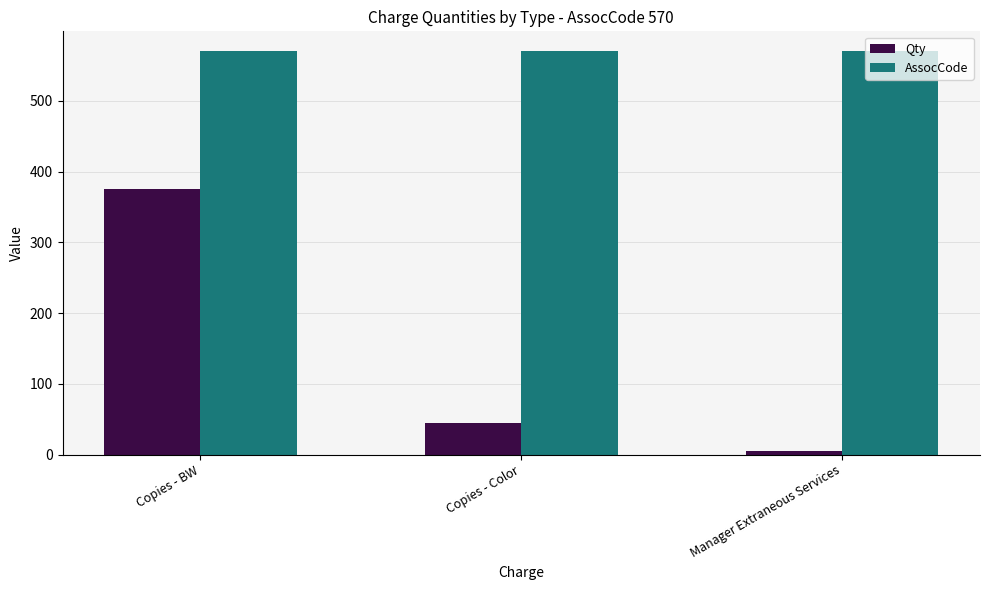

Are the bars horizontal?

No